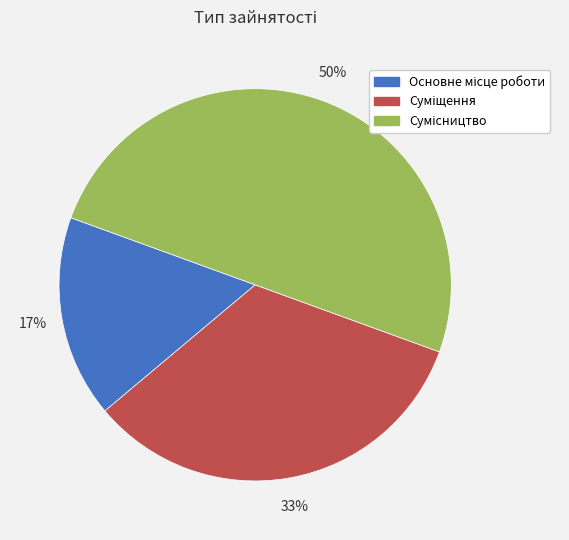

How many segments does this pie chart have?

3